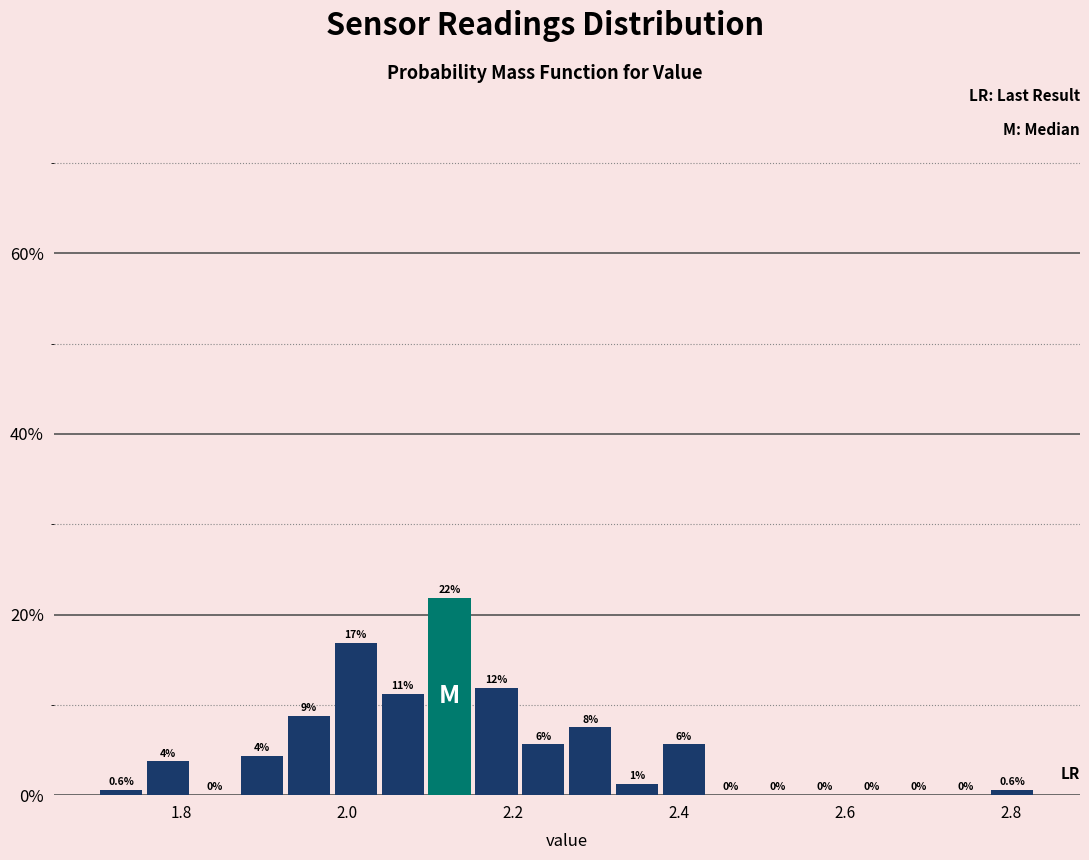

Read against the x-axis, roughly where is the centre of the tallest bar?

2.12